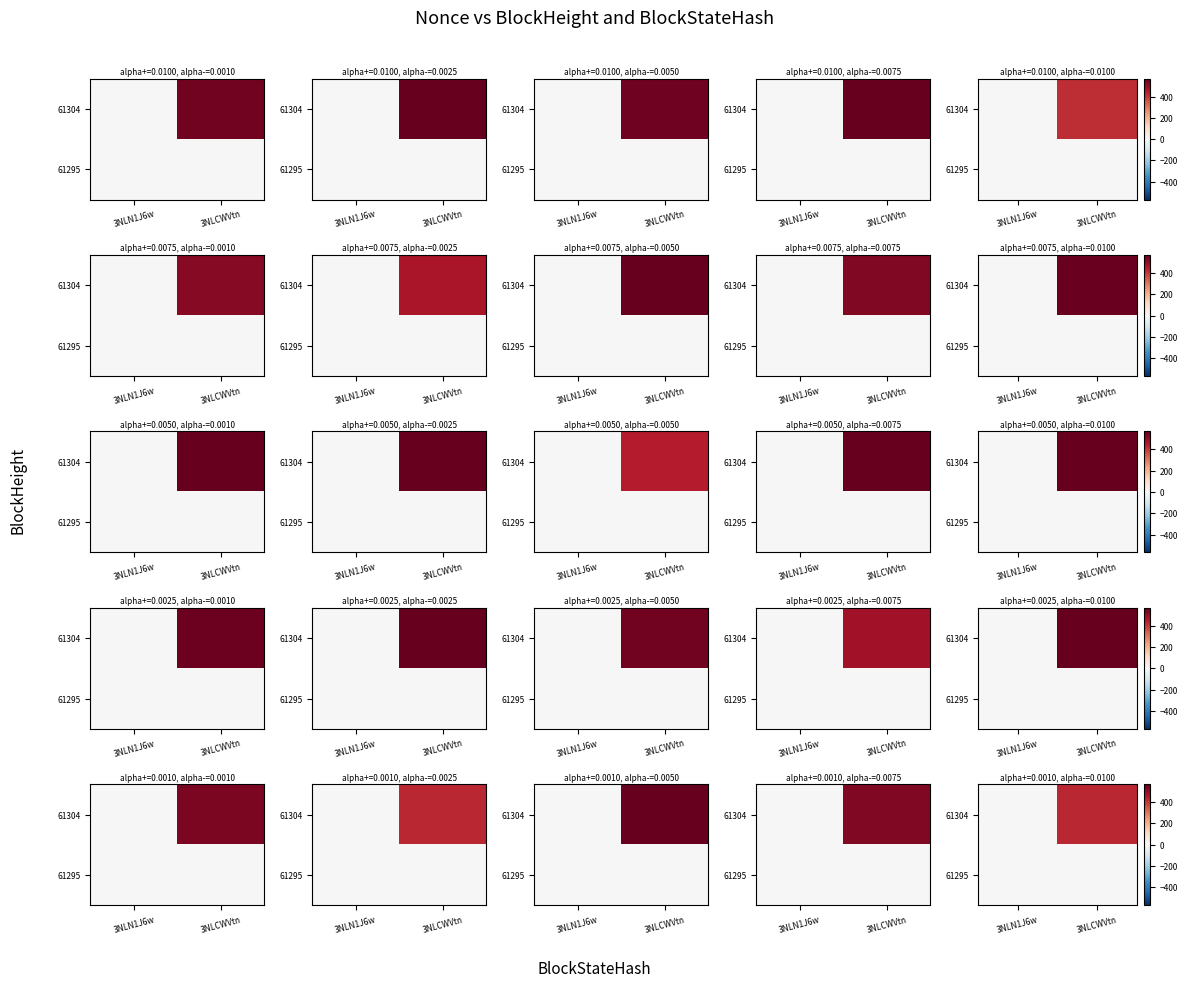

Count the number of categories in the chart.

2